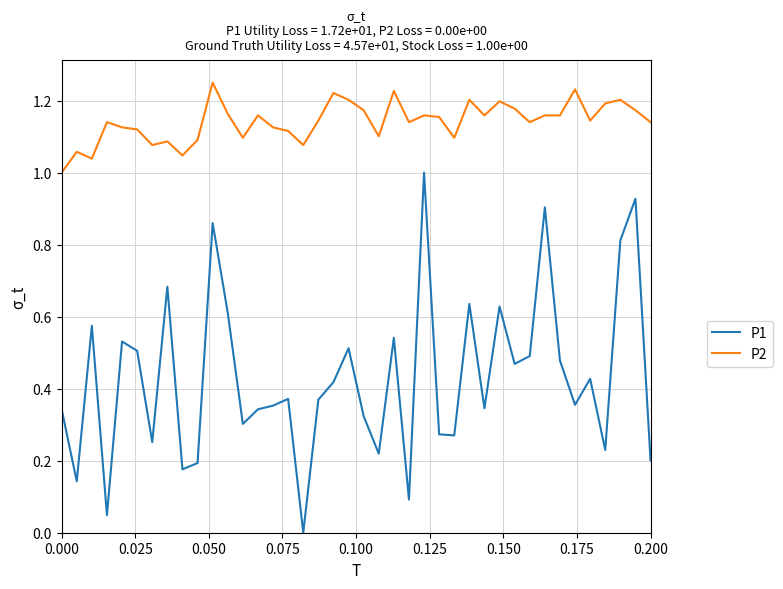

True or false: P2 has more than 1 interior local peaks.

True